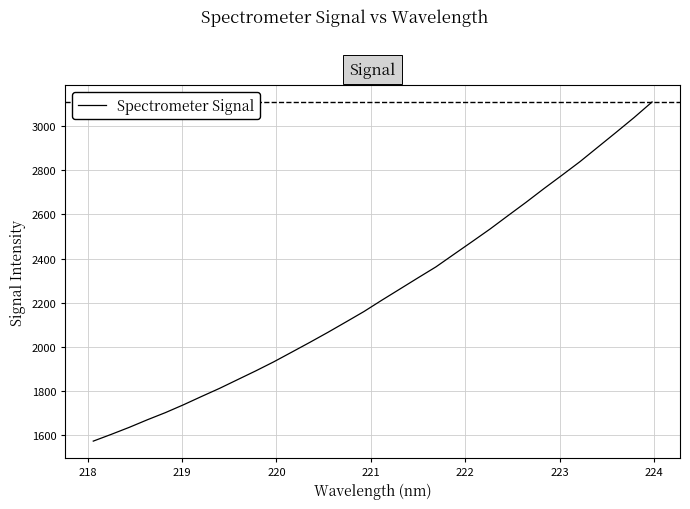

What is the difference between the maximum and minimum values?

1534.5